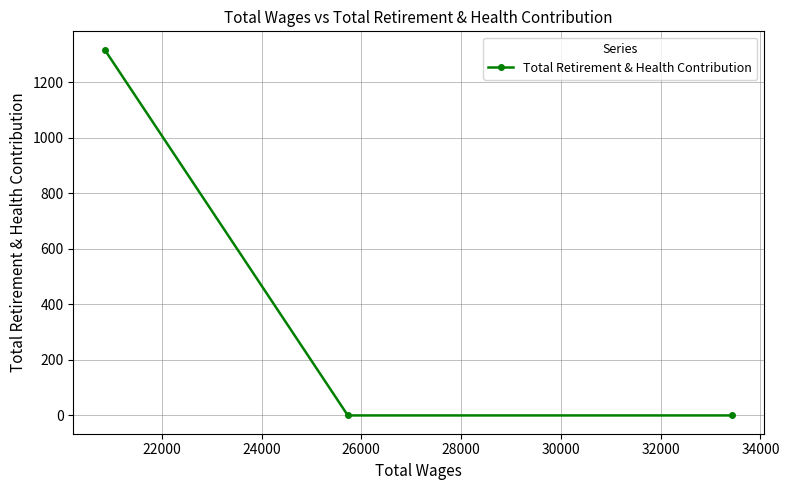

What is the greatest value displayed?

1318